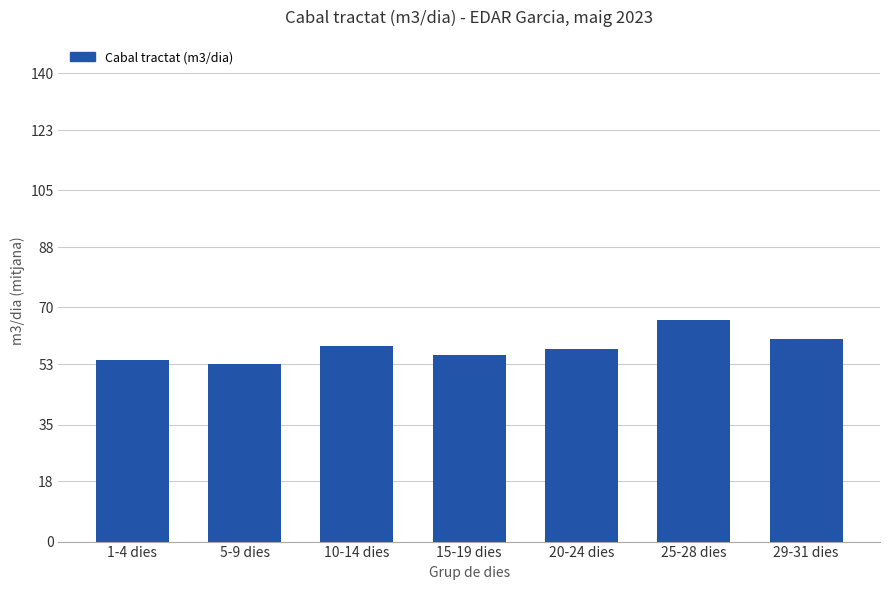

How many data points does each series have?

7